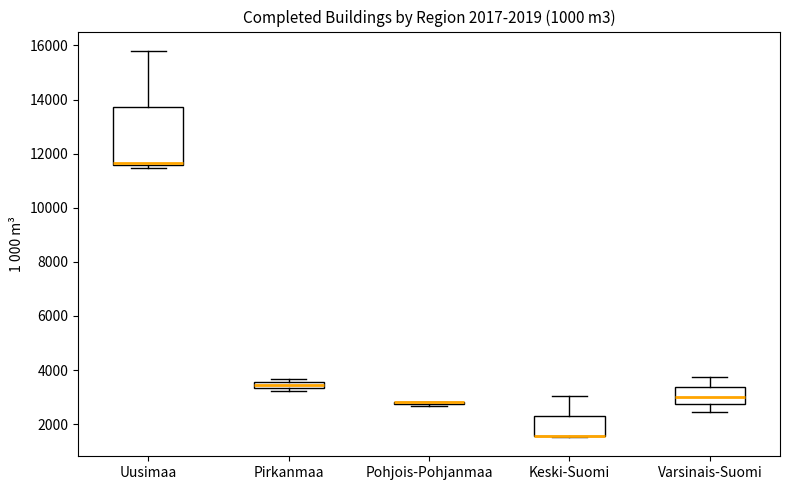

Comparing the boxes themselves (not the whiskers), which one is the tallest?

Uusimaa